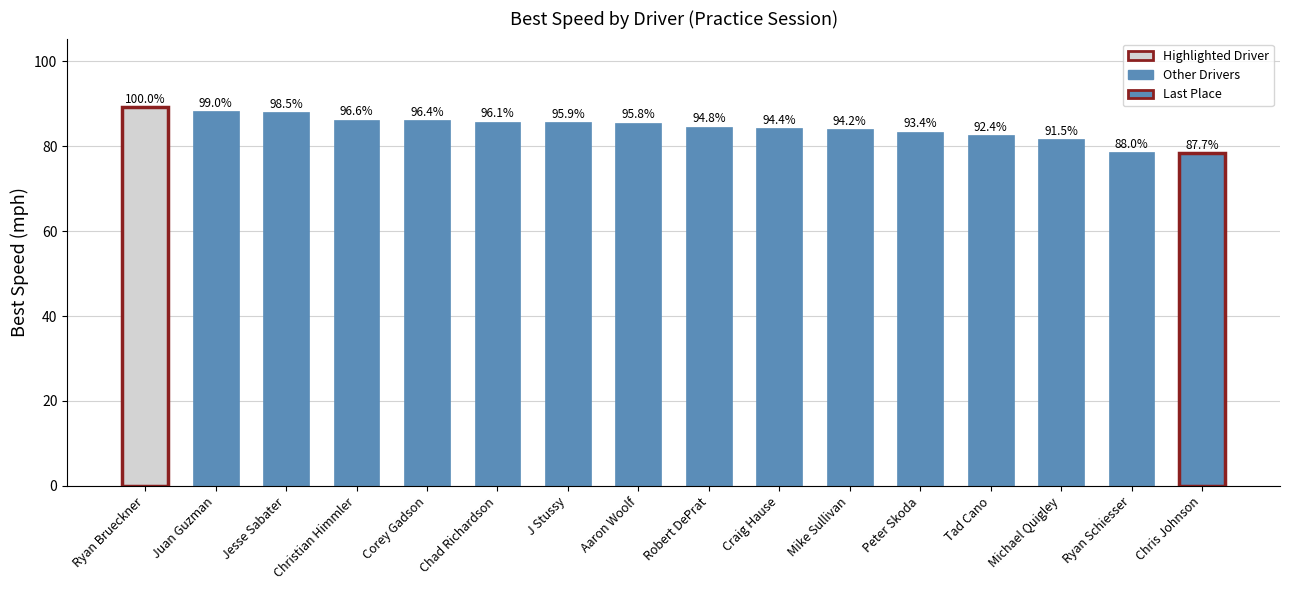

Are the bars horizontal?

No